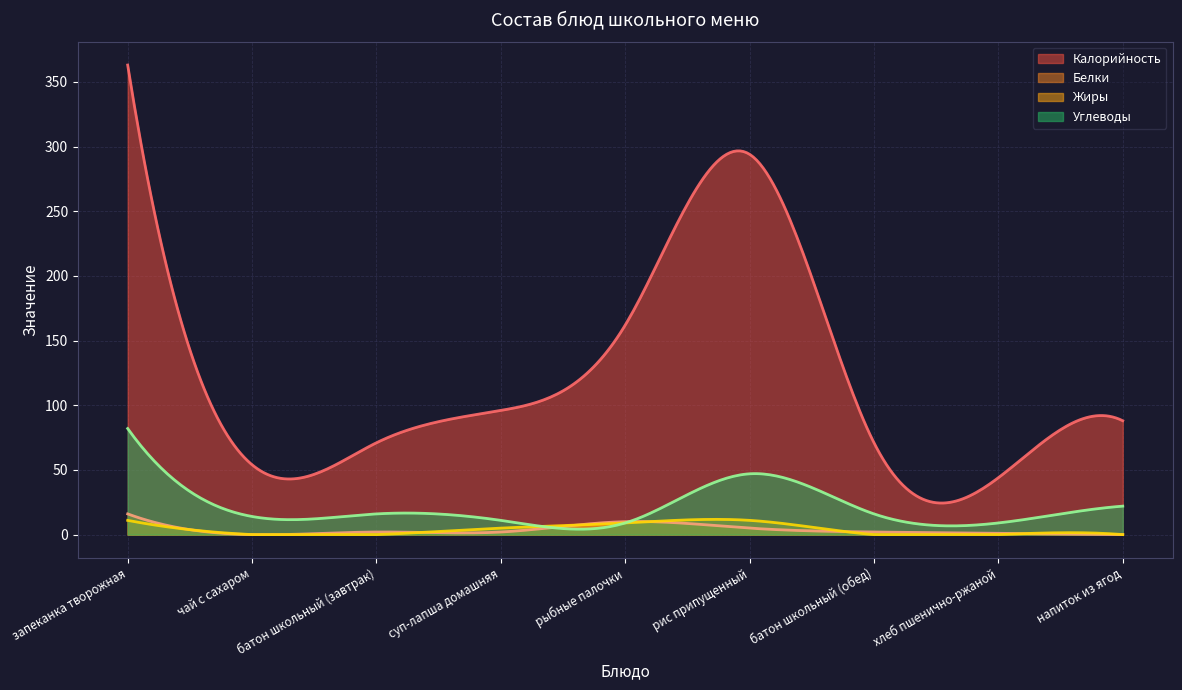

Where is the first local minimum for Калорийность?

чай с сахаром